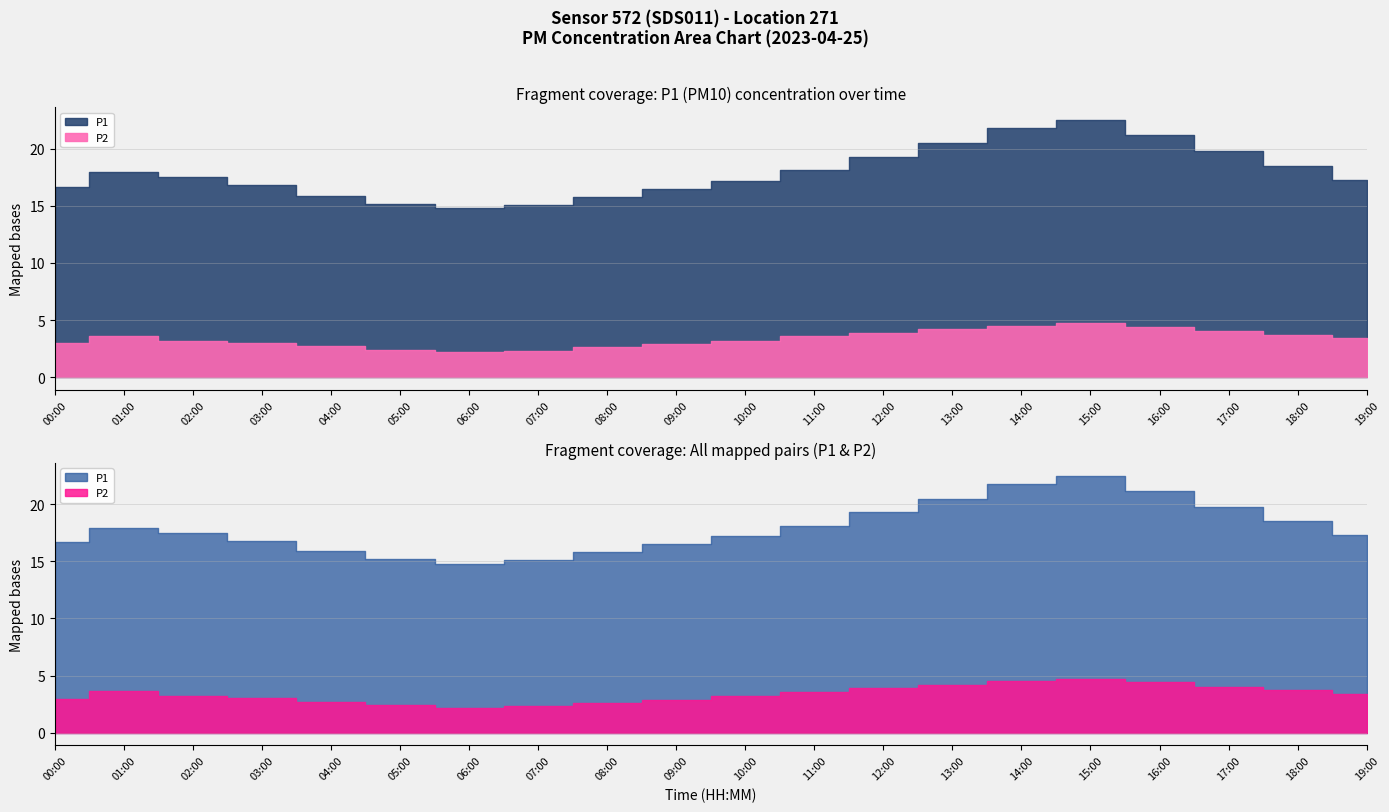

How many interior local valleys does the P2 series have?

1